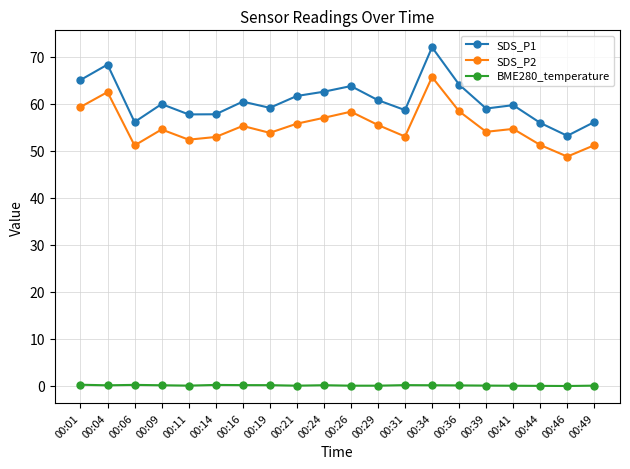

Is the value of SDS_P1 at 00:04 greater than the value of BME280_temperature at 00:21?

Yes